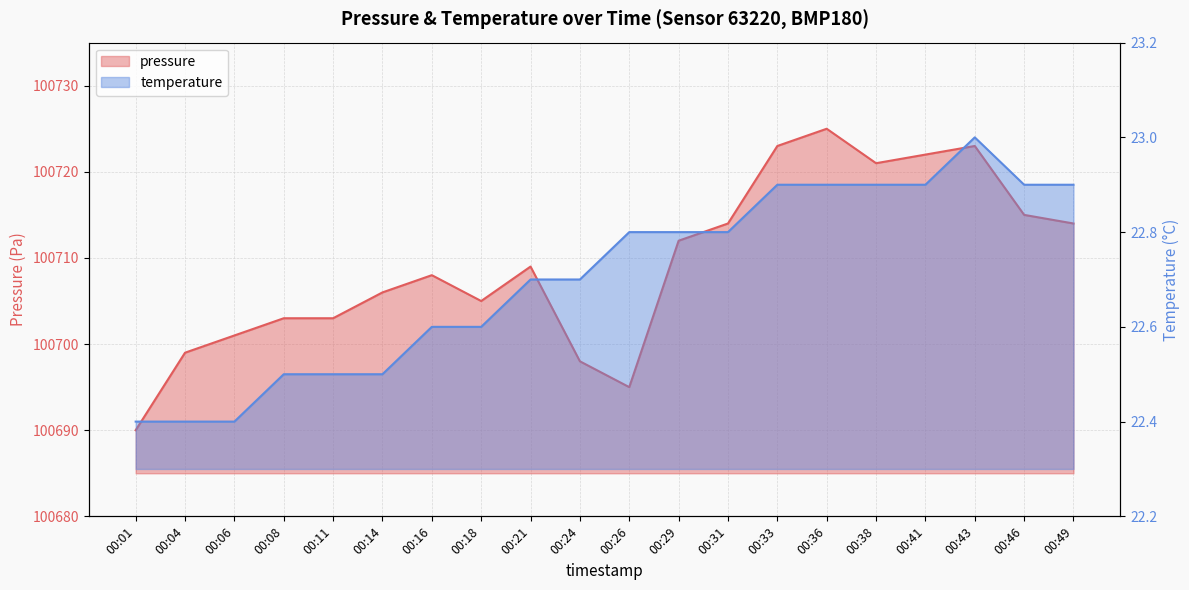

Reading left to right, transcribe all the data shown in this chart.

pressure: 100690.0	100699.0	100701.0	100703.0	100703.0	100706.0	100708.0	100705.0	100709.0	100698.0	100695.0	100712.0	100714.0	100723.0	100725.0	100721.0	100722.0	100723.0	100715.0	100714.0
temperature: 22.4	22.4	22.4	22.5	22.5	22.5	22.6	22.6	22.7	22.7	22.8	22.8	22.8	22.9	22.9	22.9	22.9	23.0	22.9	22.9